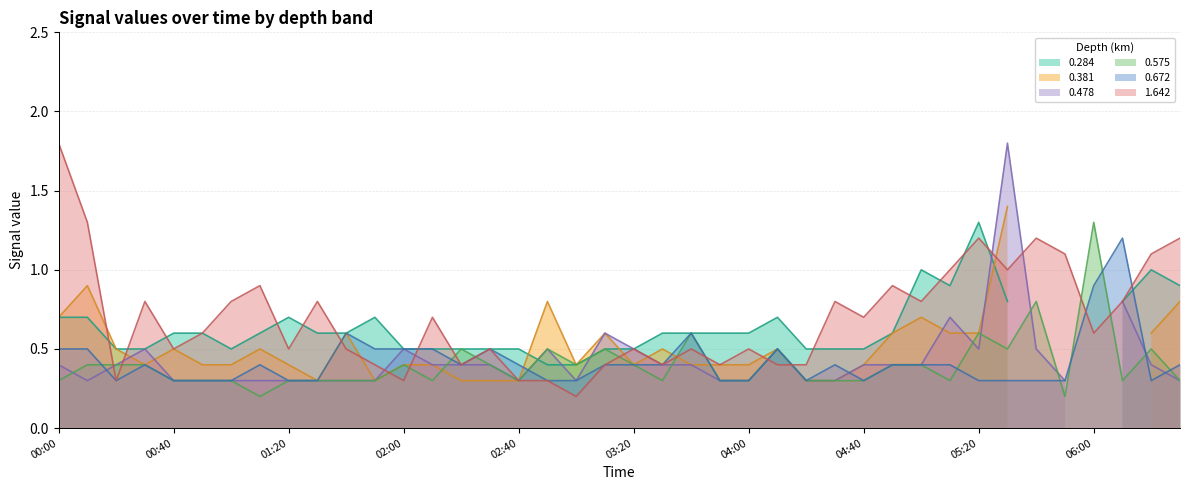

What is the average value of the 0.575 series?

0.4